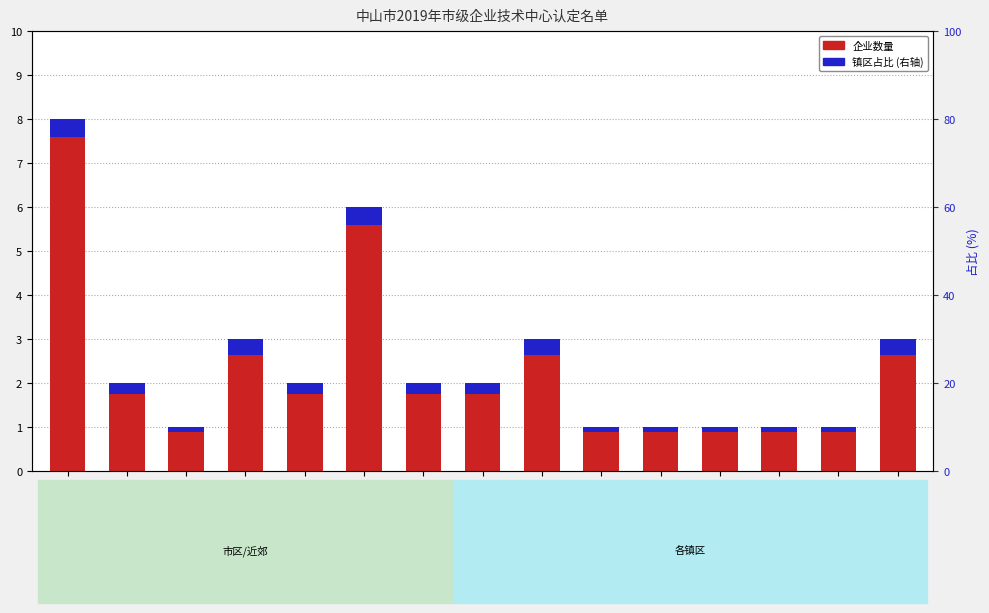

Rank the series at 三角 from lowest to highest value.

镇区占比, 企业数量